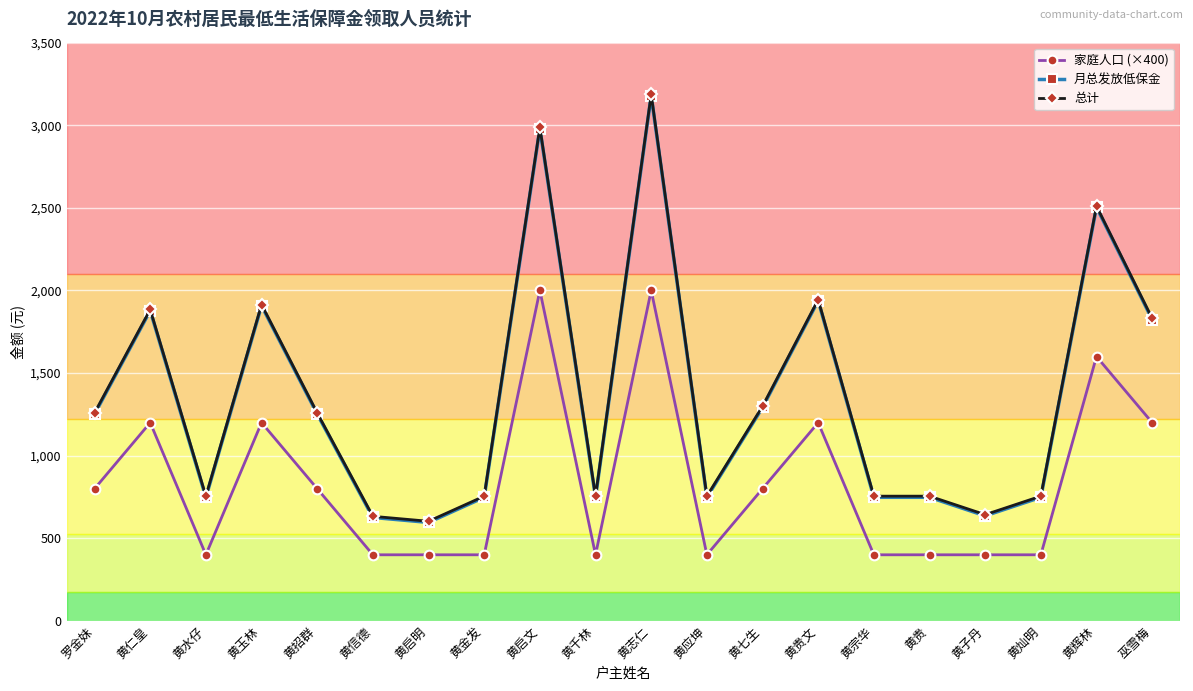

What is the approximate value of 月总发放低保金 at 黄千林?

748.0